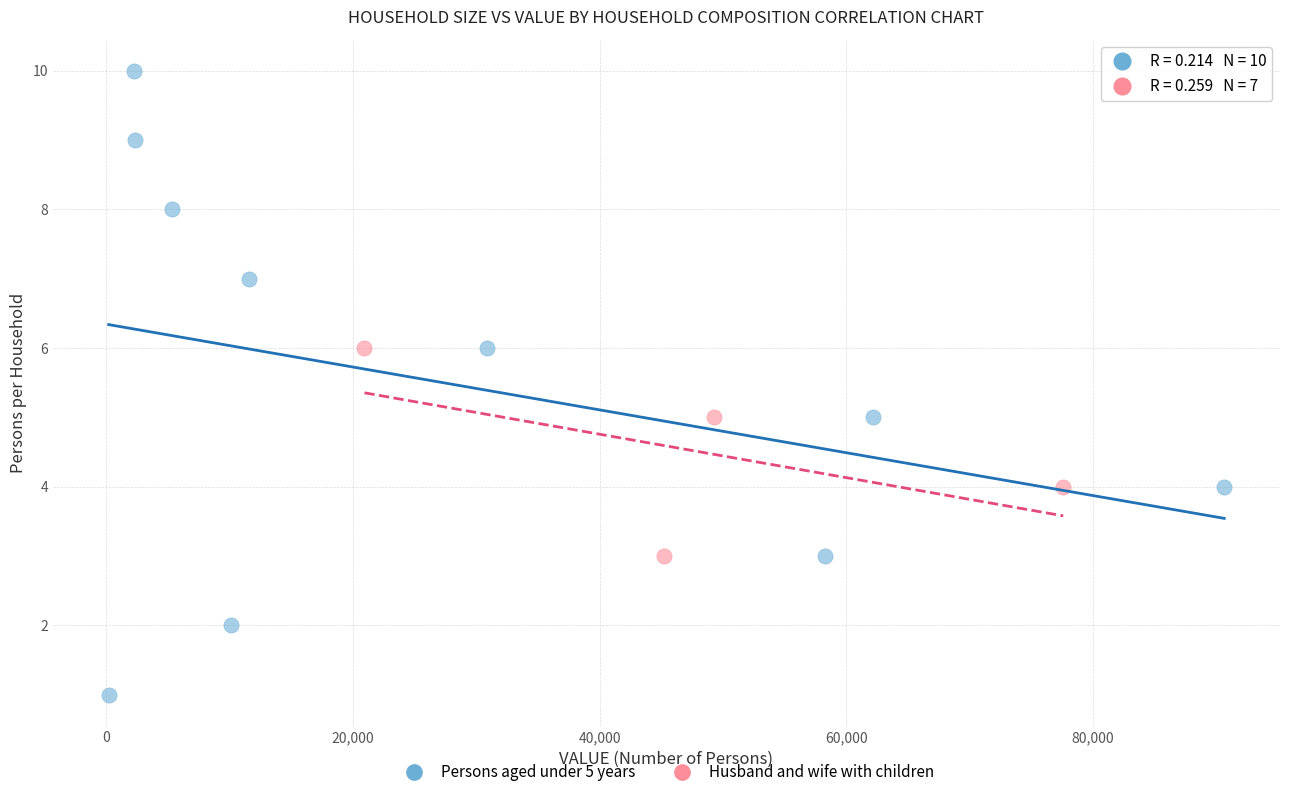

Which series reaches the minimum Y coordinate?

Persons aged under 5 years